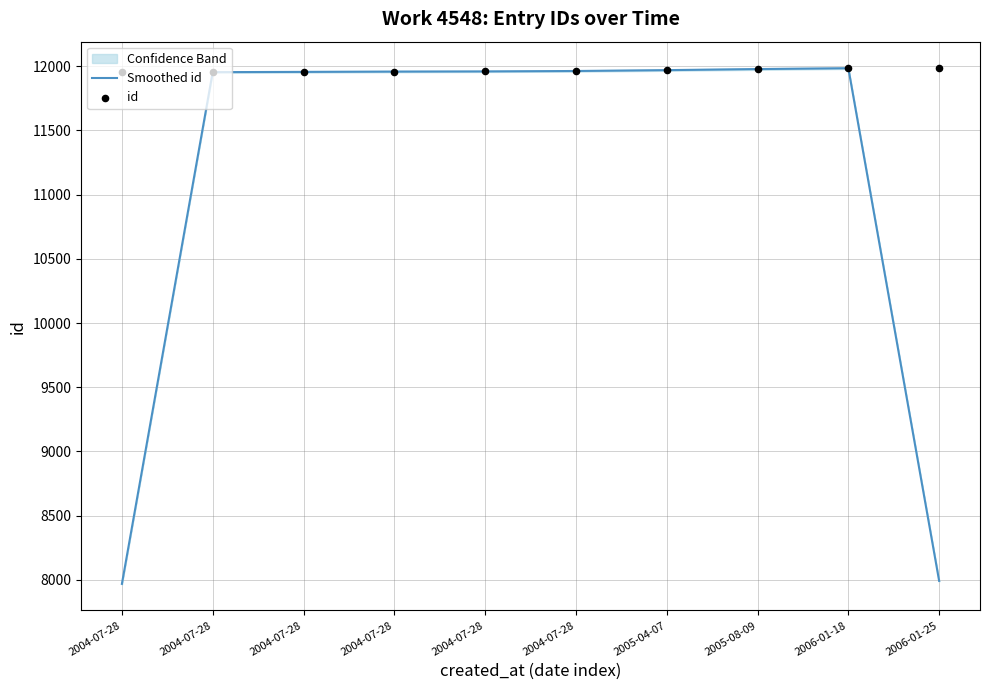

At which category is the sum across all series the highest?

2006-01-18